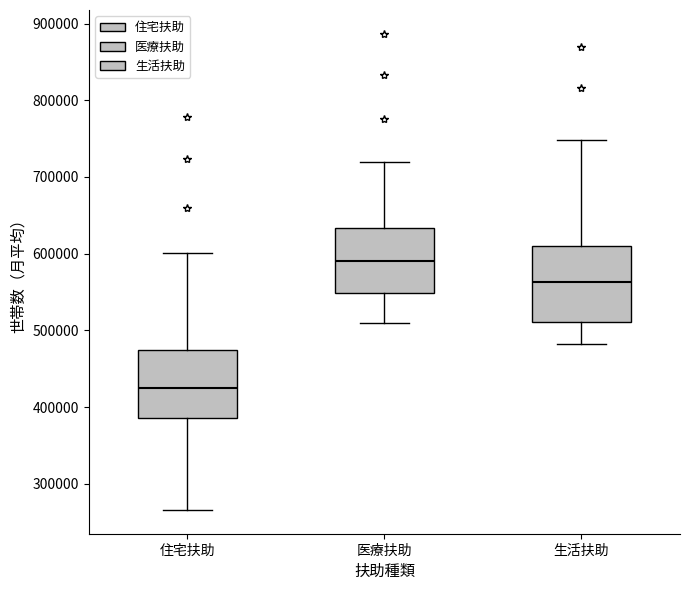

Reading left to right, read every box against the y-axis: the position of its median line, the range the box covers, and the ends of its whiskers. The values are not printed on the chart, so give them approximately, as read against the axis.

住宅扶助: median 420000, box 390000 to 470000, whiskers 270000 to 600000
医療扶助: median 590000, box 550000 to 630000, whiskers 510000 to 720000
生活扶助: median 560000, box 510000 to 610000, whiskers 480000 to 750000